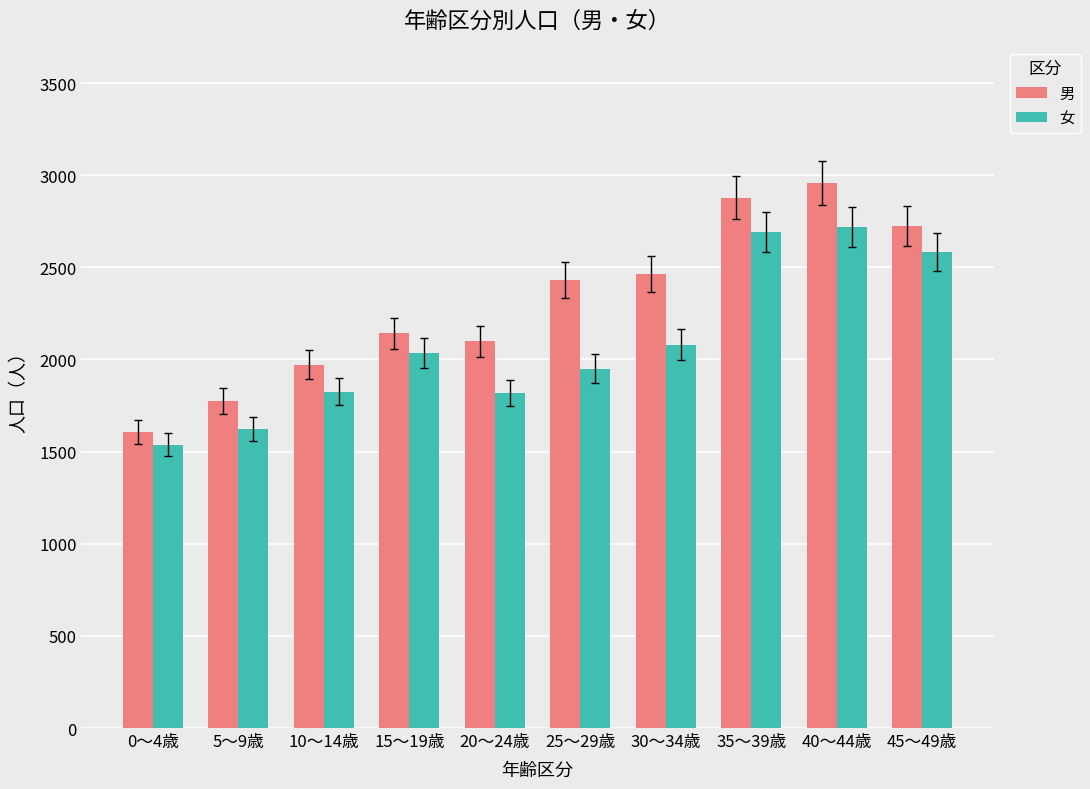

The value of 女 at 10～14歳 is 849. True or false?

False